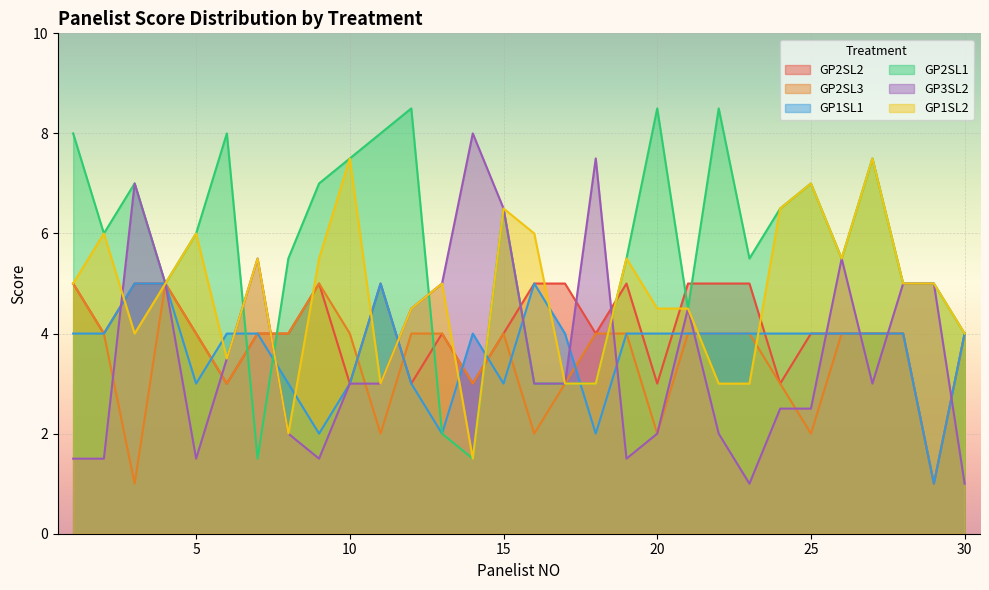

What is the difference between the GP2SL2 values at 27 and 16?

1.0